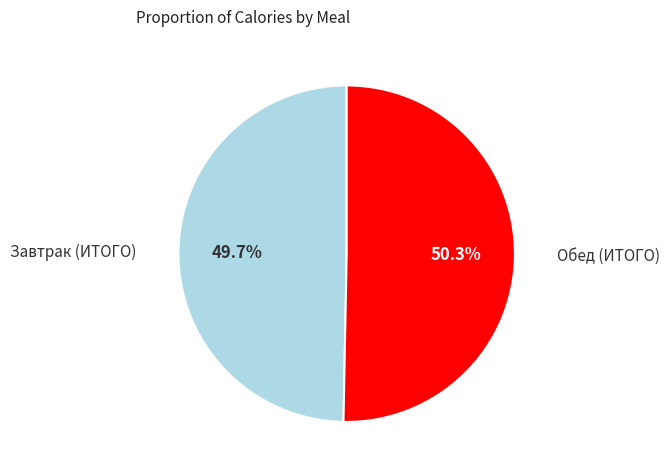

Is there any slice that represents more than half of the pie?

Yes